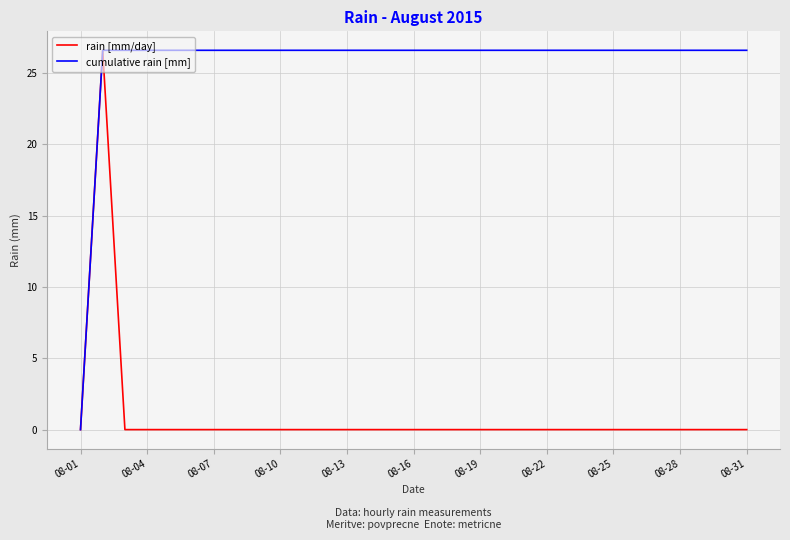

Which series has the largest total across all categories?

cumulative rain [mm]